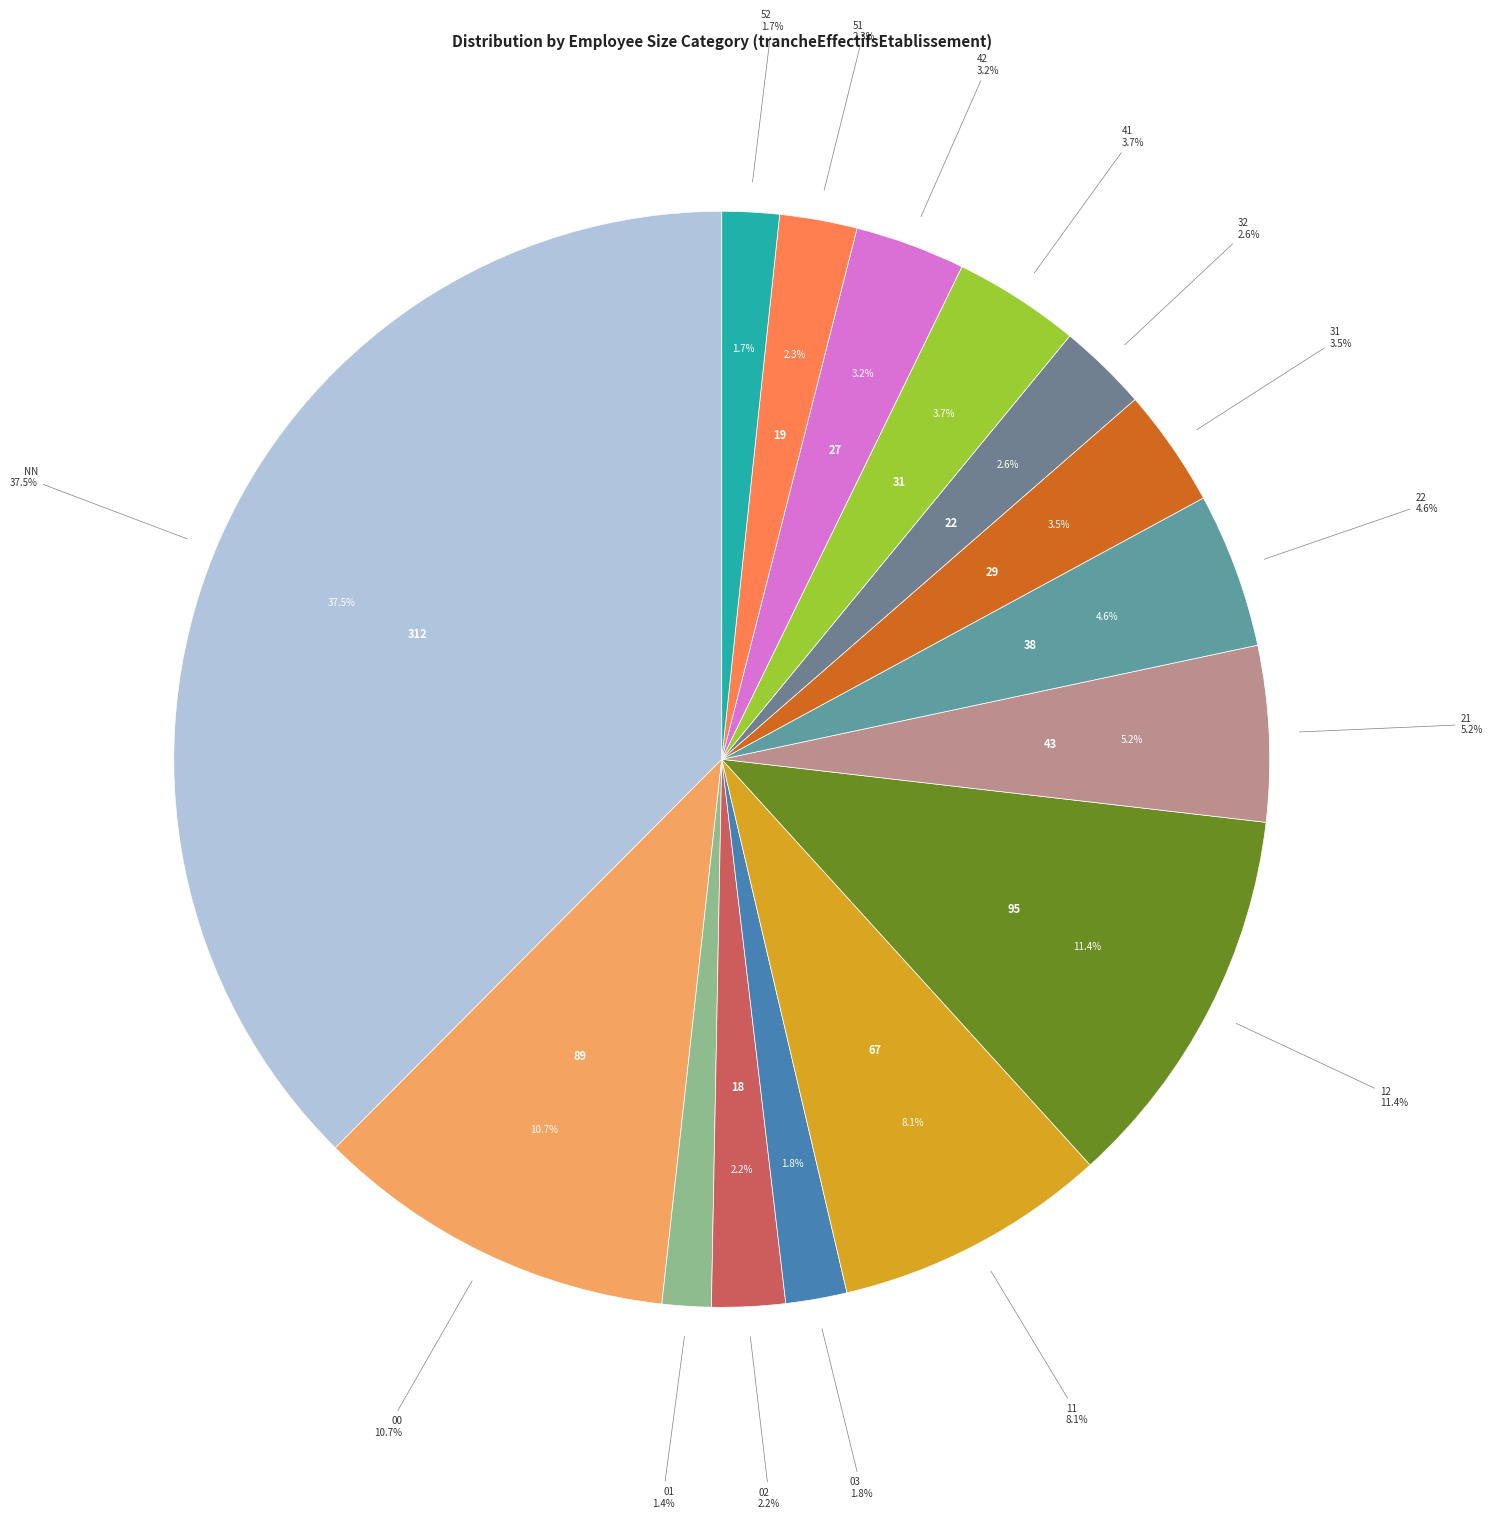

True or false: 21 accounts for 1% of the total.

False